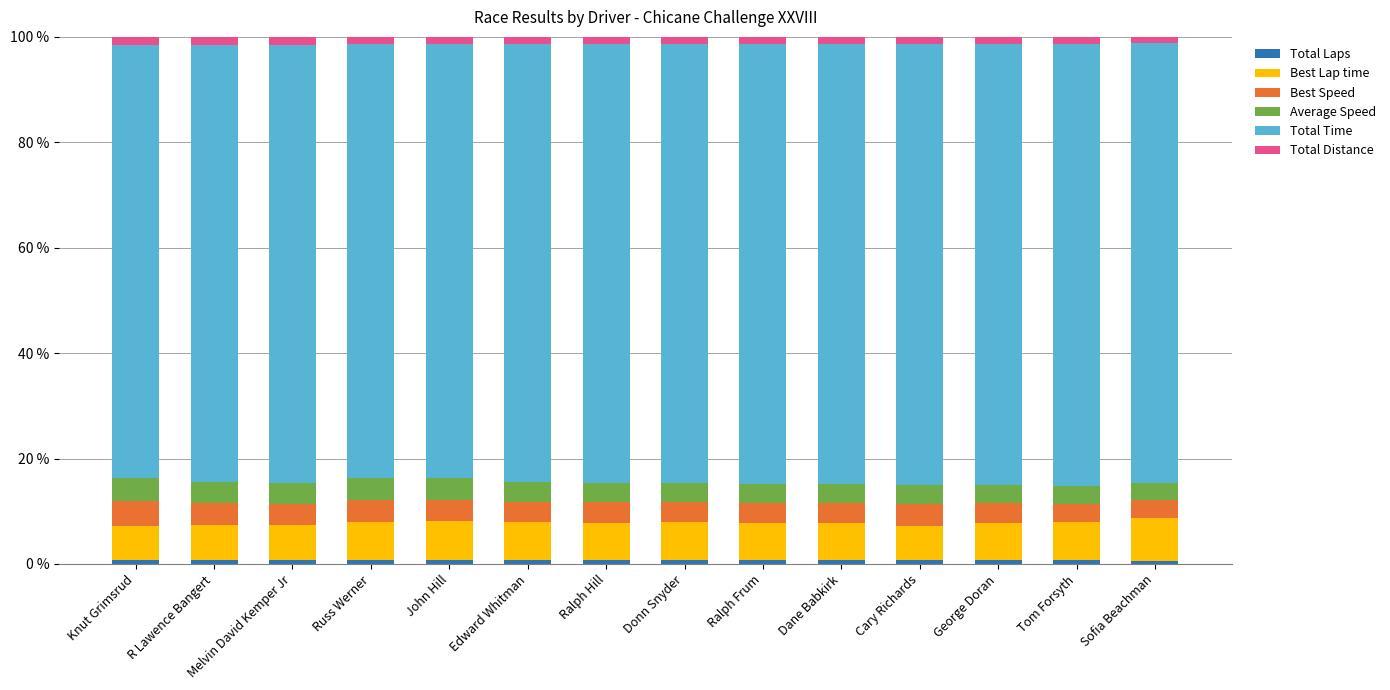

Rank the categories by Best Speed value from lowest to highest.

Sofia Beachman, Tom Forsyth, Donn Snyder, George Doran, Dane Babkirk, Ralph Frum, Edward Whitman, Ralph Hill, Melvin David Kemper Jr, Cary Richards, R Lawence Bangert, John Hill, Russ Werner, Knut Grimsrud